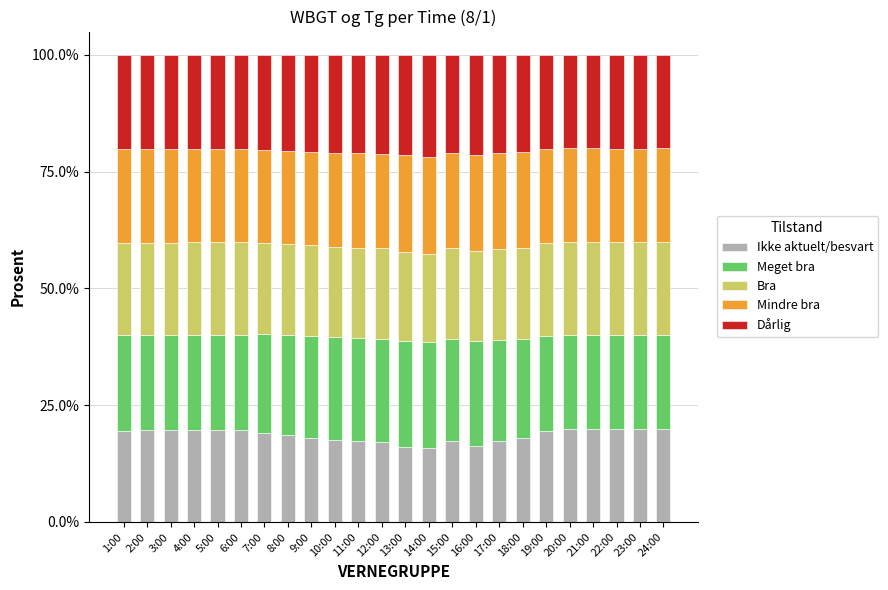

What is the total value across all series at 21:00?

100.0